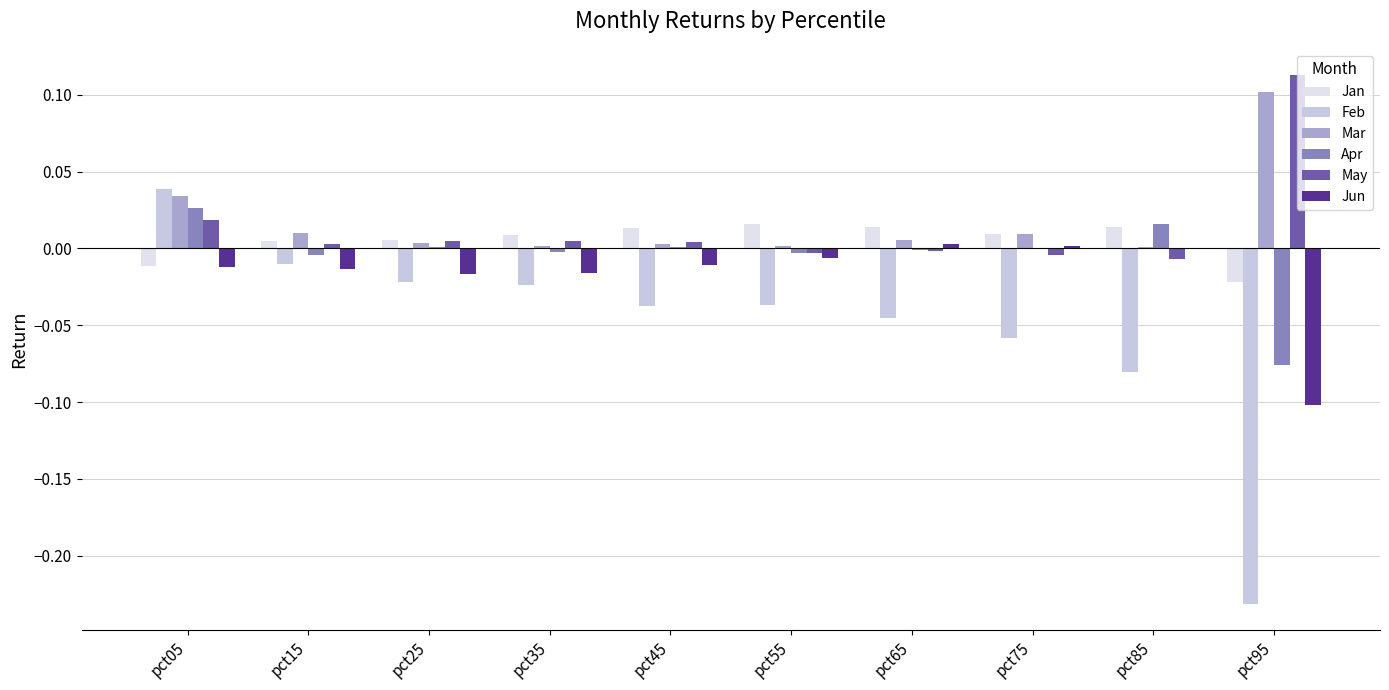

What are all the series names shown in the legend?

Jan, Feb, Mar, Apr, May, Jun